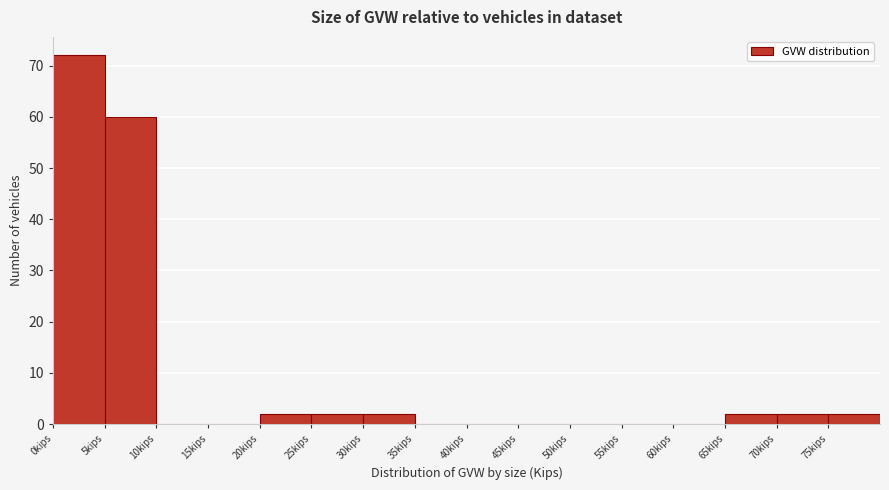

What is the height of the bar covering 5 to 10 on the x-axis? The values are not printed on the chart, so give them approximately, as read against the axis.

60